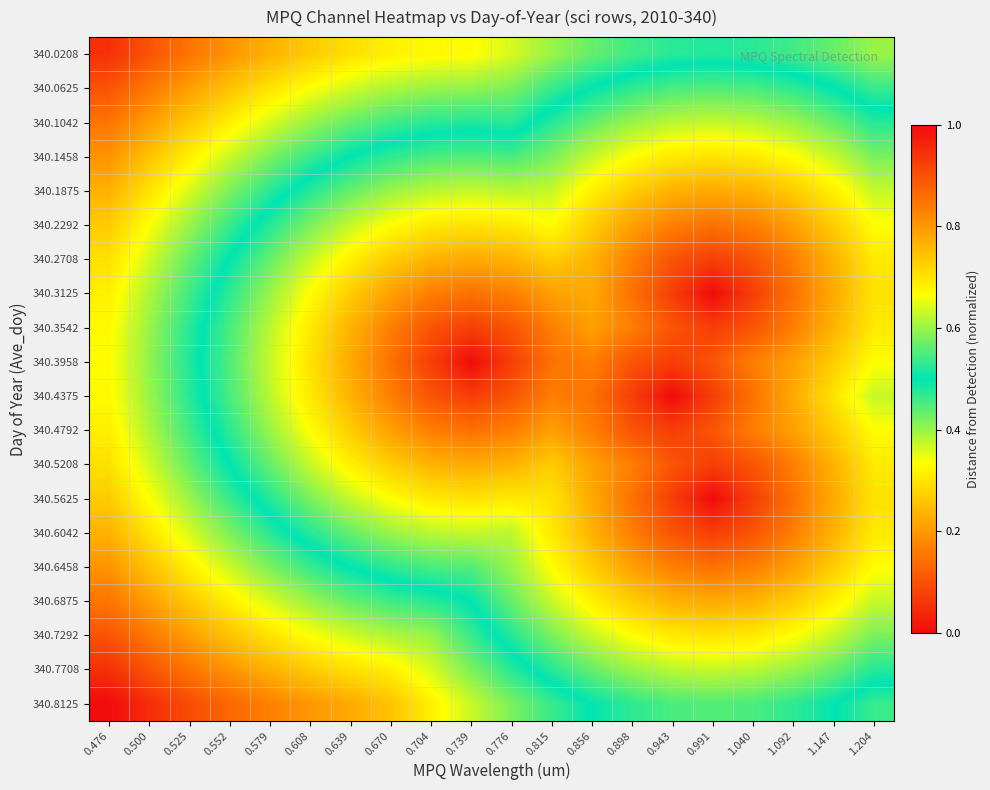

At which category is the sum across all series the highest?

0.476